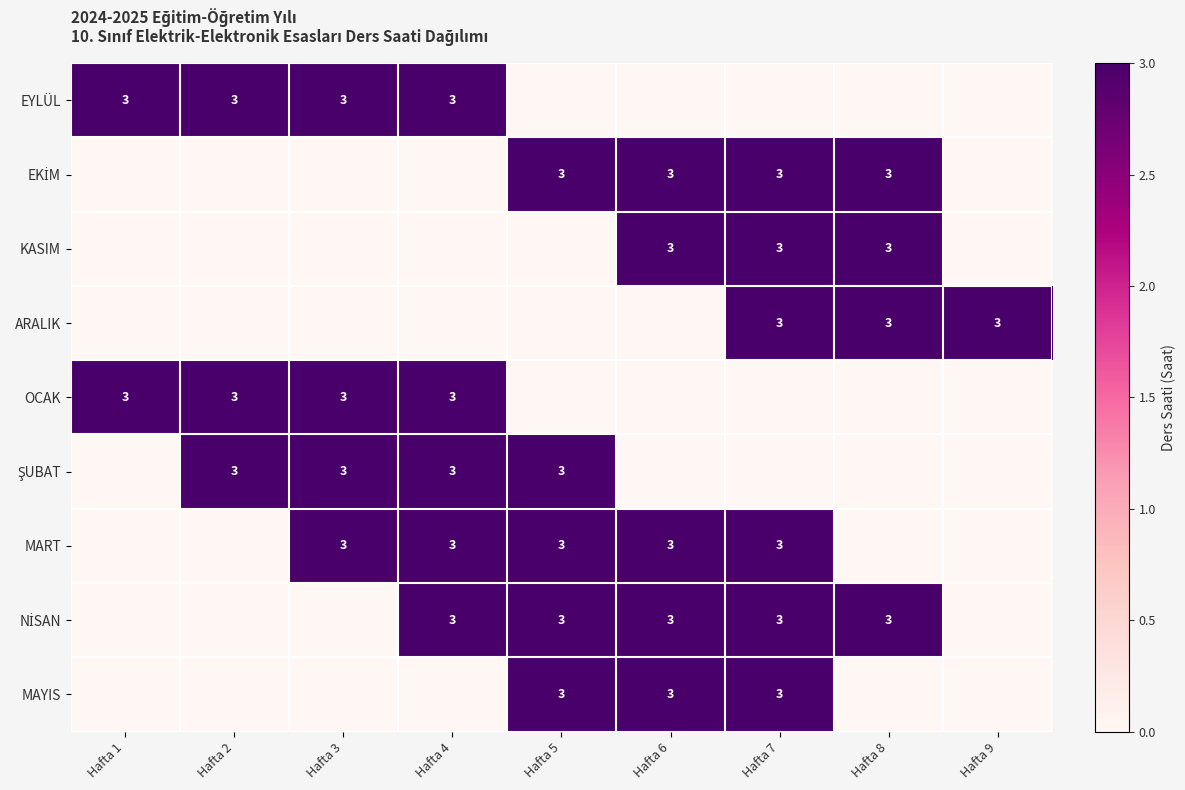

Between Hafta 2 and Hafta 8, which is larger?

Hafta 2